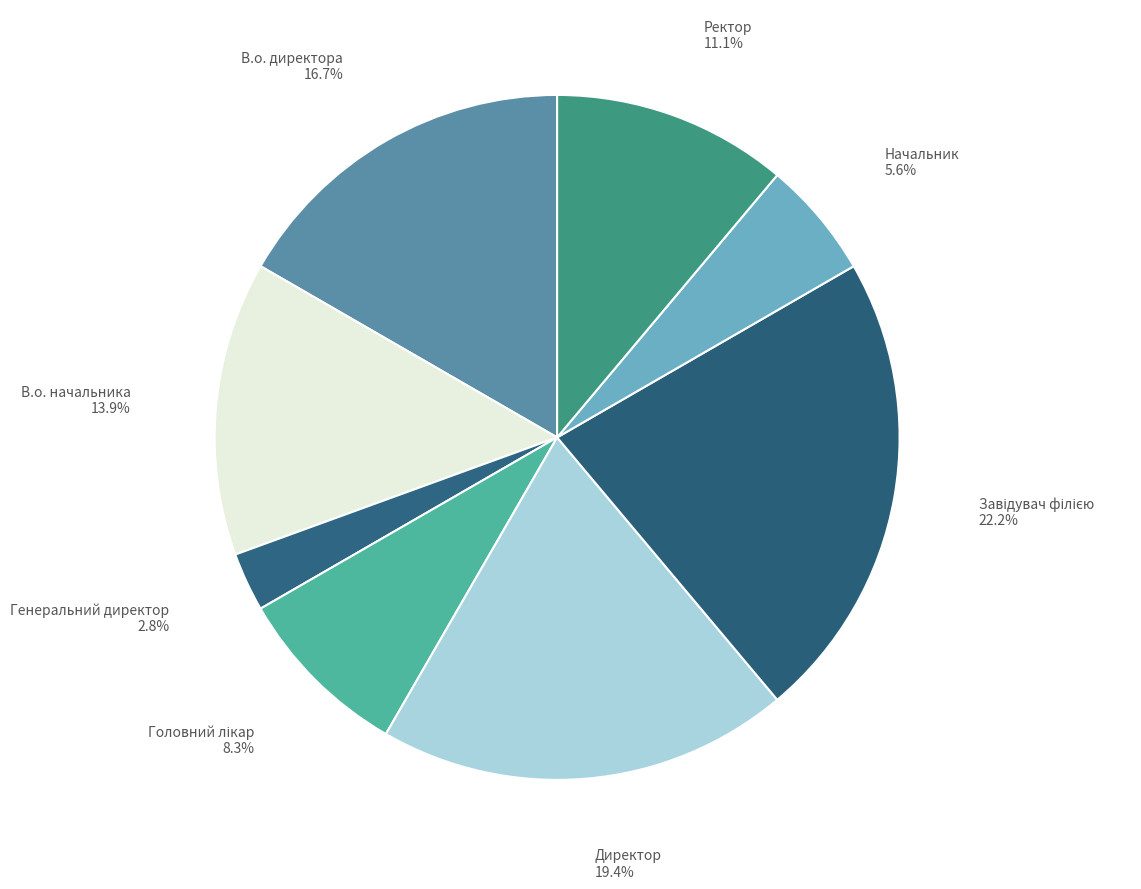

Rank the categories by value from highest to lowest.

Завідувач філією, Директор, В.о. директора, В.о. начальника, Ректор, Головний лікар, Начальник, Генеральний директор